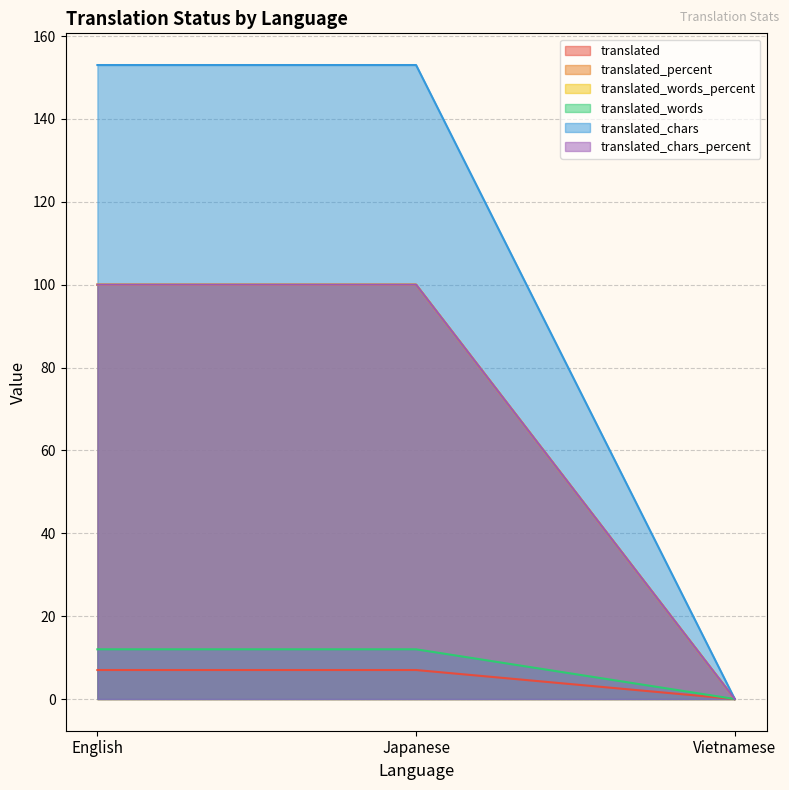

What is the sum of all translated_words_percent values?

200